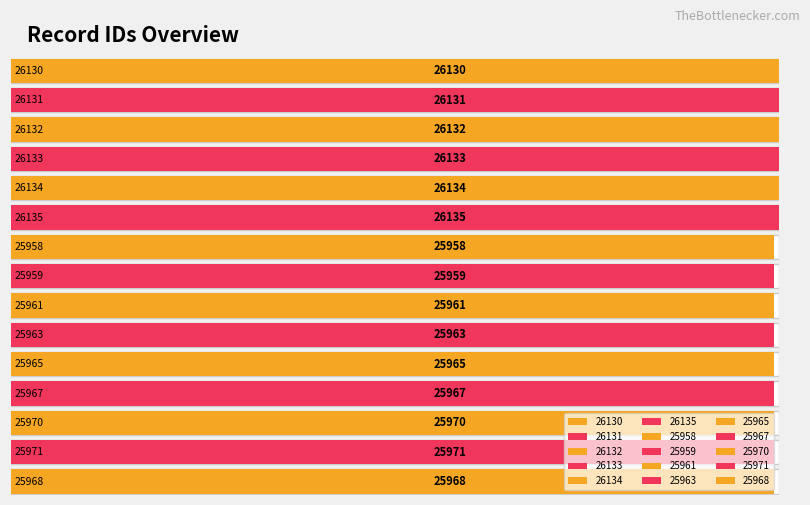

What is the average value?

26032